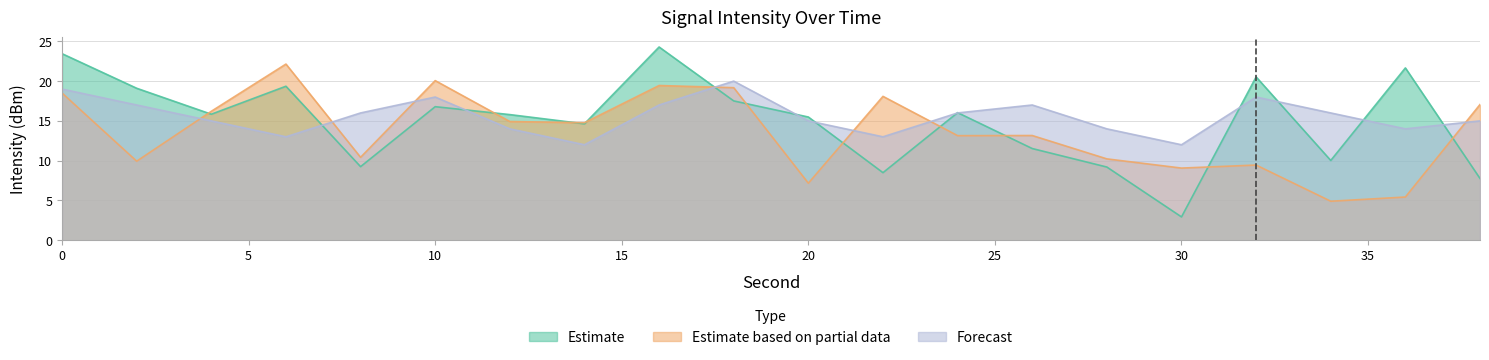

What is the total value across all series at 36?

41.1